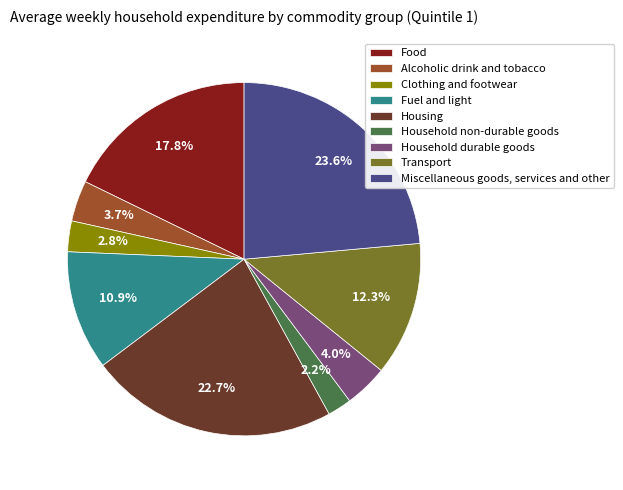

Which has a higher value, Household durable goods or Clothing and footwear?

Household durable goods